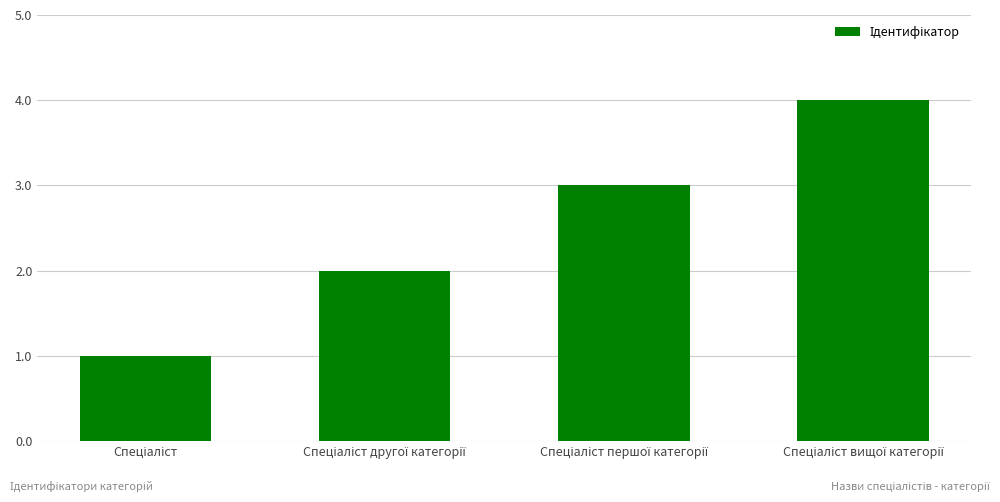

What is the difference between the maximum and minimum values?

3